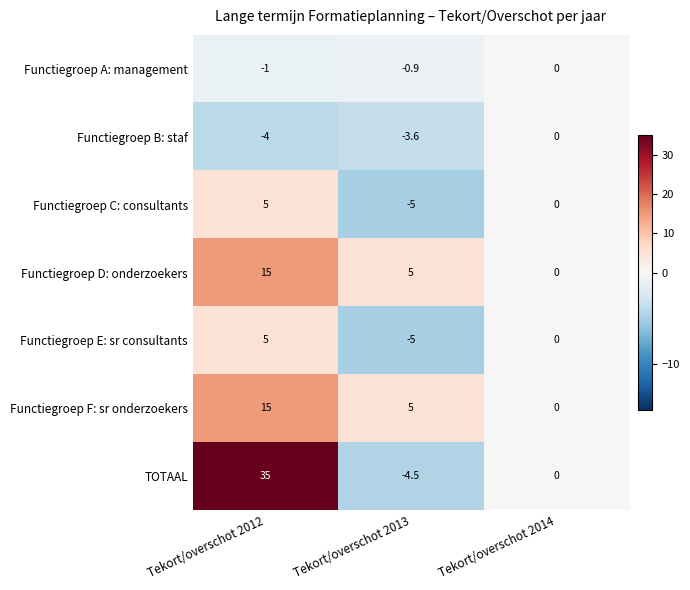

True or false: Functiegroep C: consultants has a value of 0.0 at Tekort/overschot 2014.

True